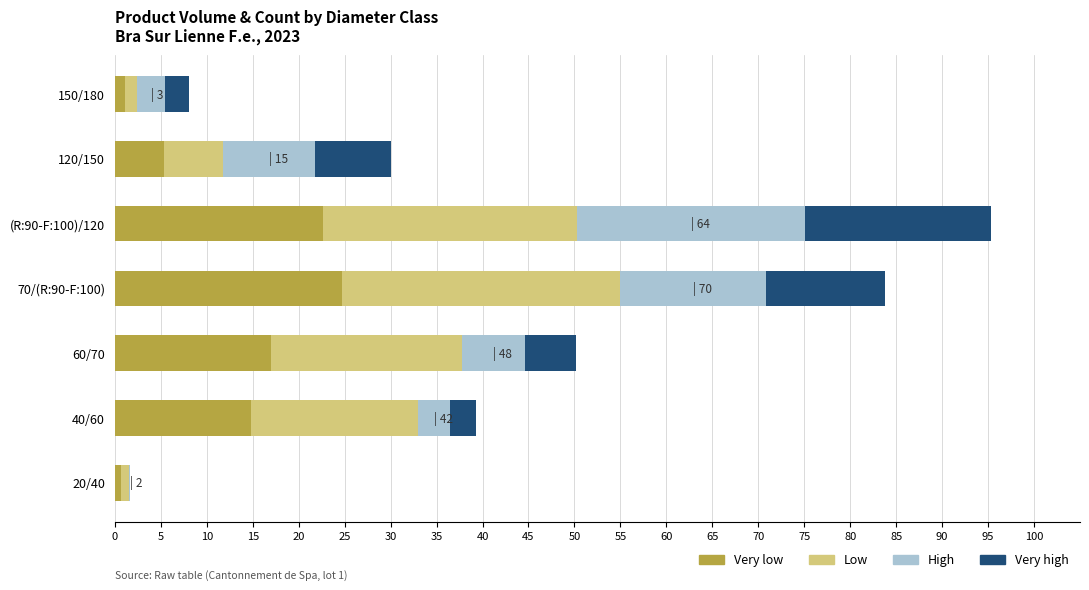

Count the number of categories in the chart.

7